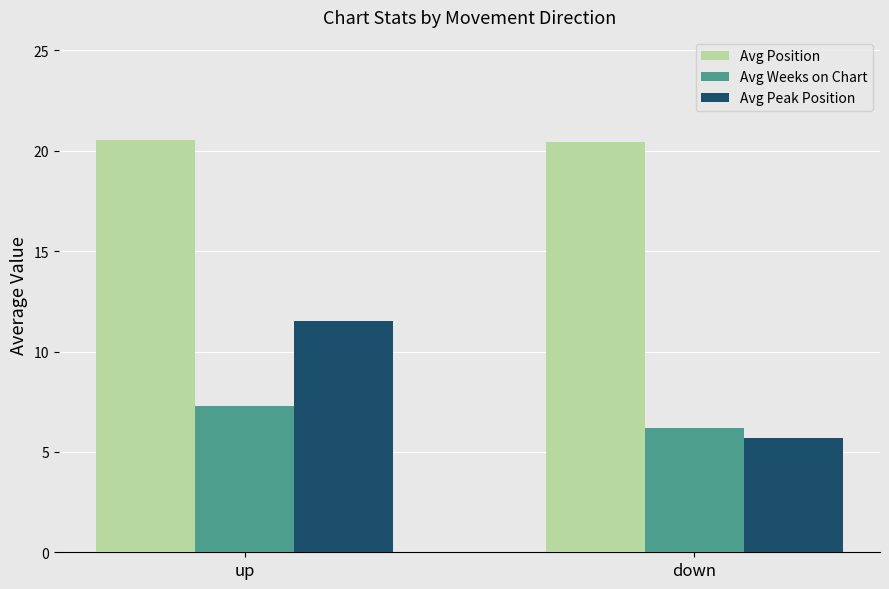

Reading right to left, extract all data points from this chart.

Avg Position: 20.4	20.5
Avg Weeks on Chart: 6.2	7.3
Avg Peak Position: 5.7	11.5